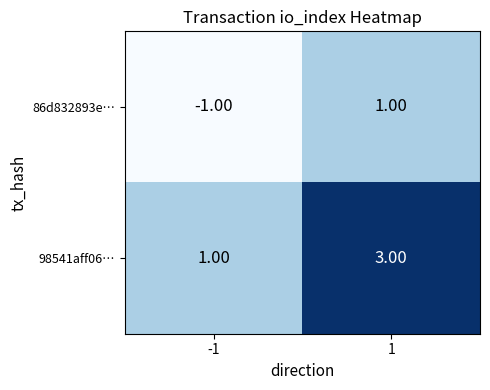

List the labels in order of 98541aff06… value, smallest first.

-1, 1